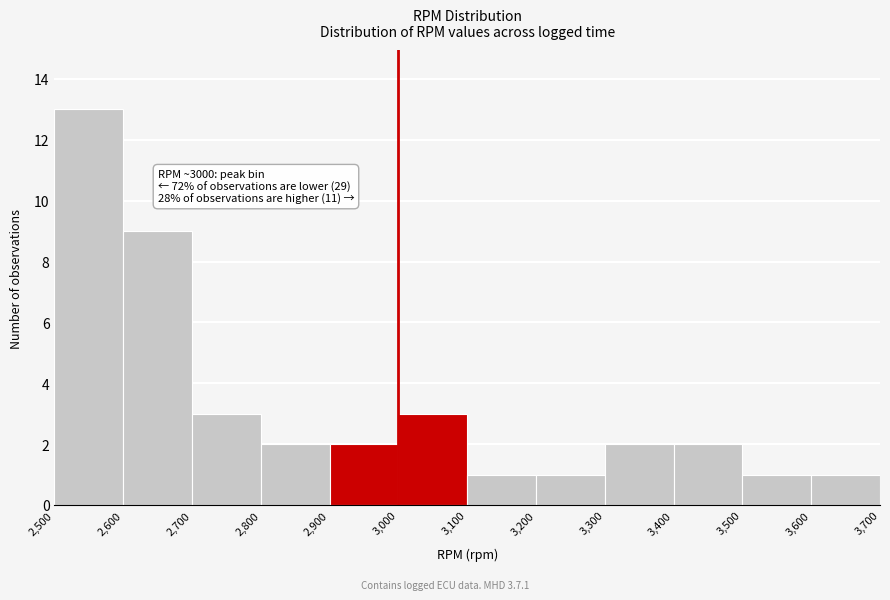

Which range on the x-axis has the tallest bar?

2,500 to 2,600